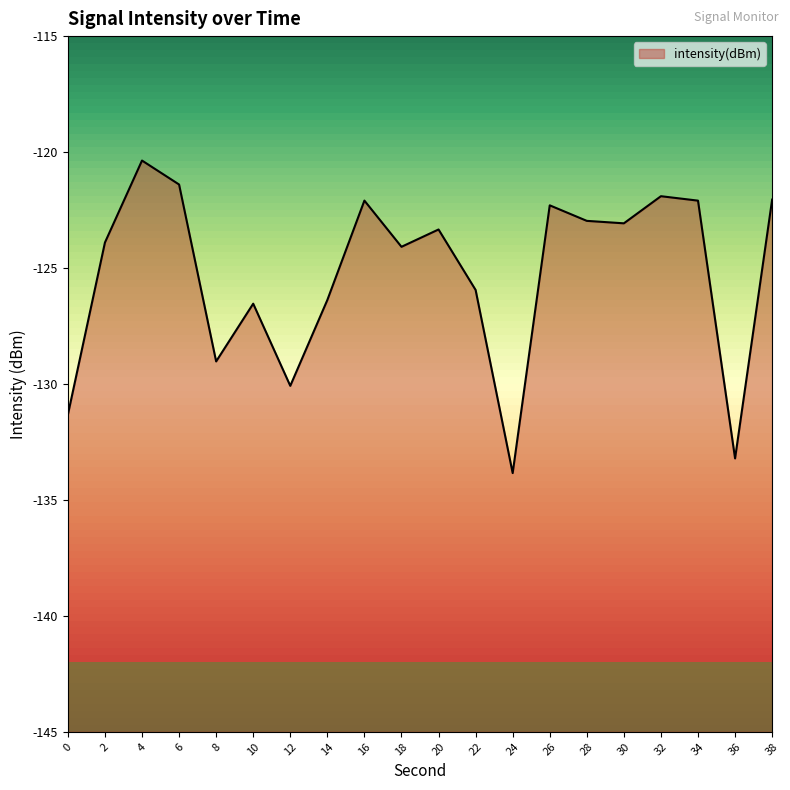

How many values exceed -123?

8